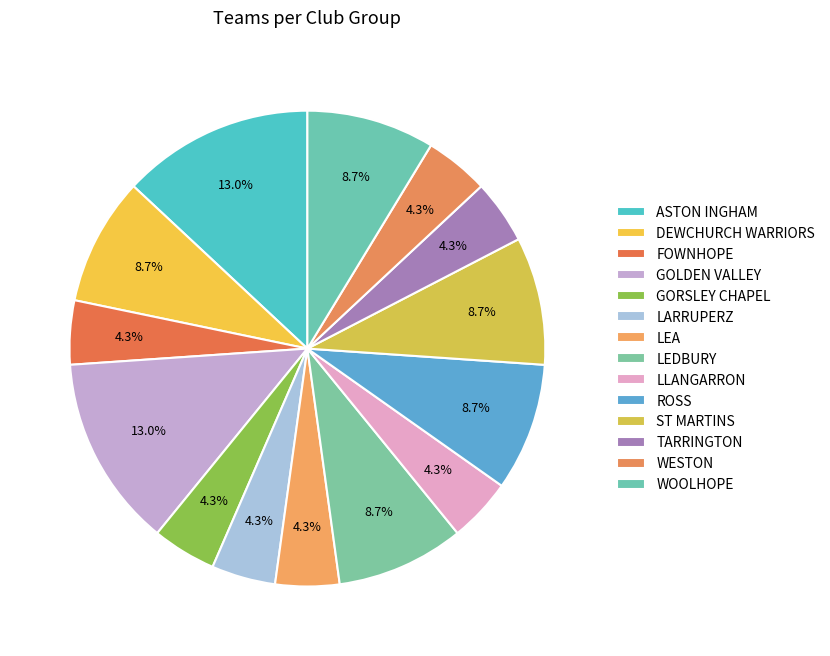

What portion of the pie excludes ST MARTINS?

91.3%